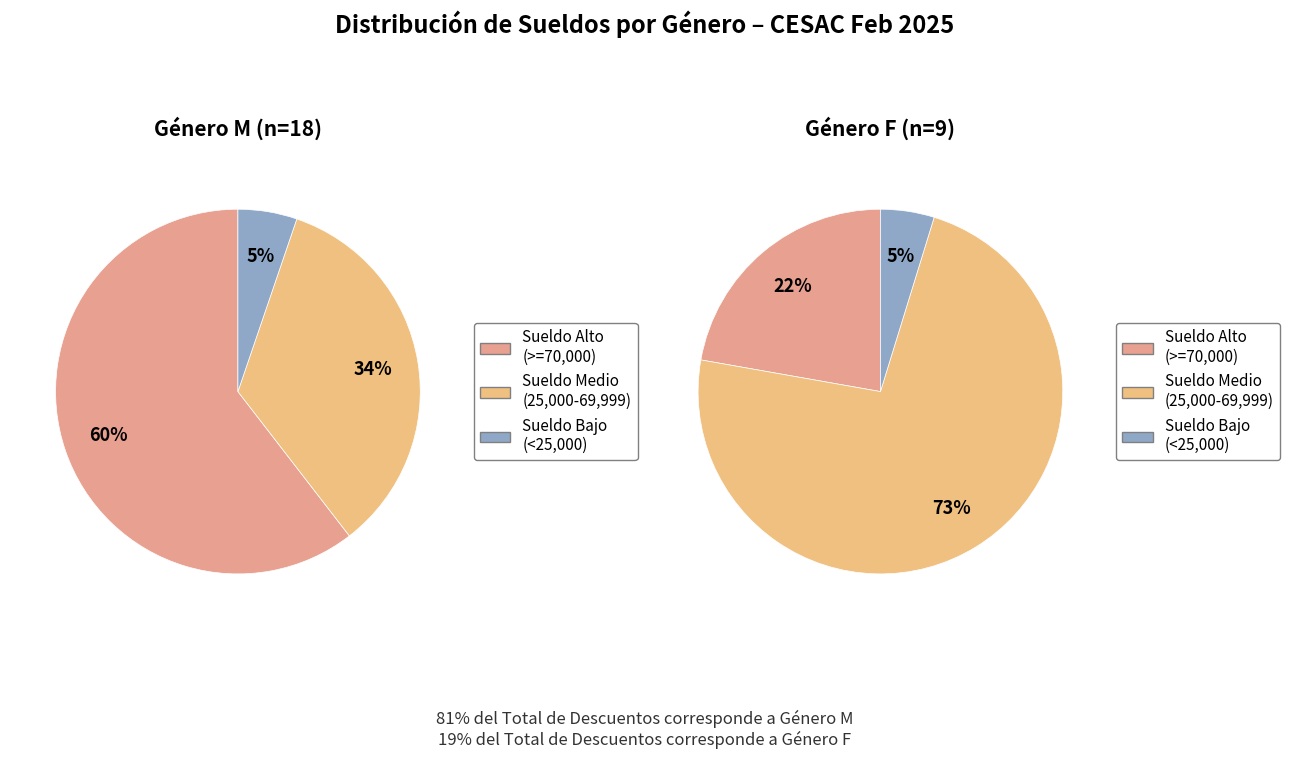

Which series changed the most between 0 and 1?

GENERO M